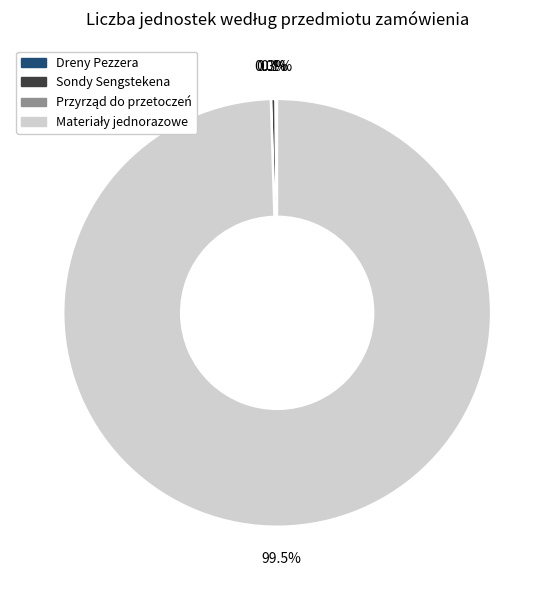

Does any single category account for the majority?

Yes